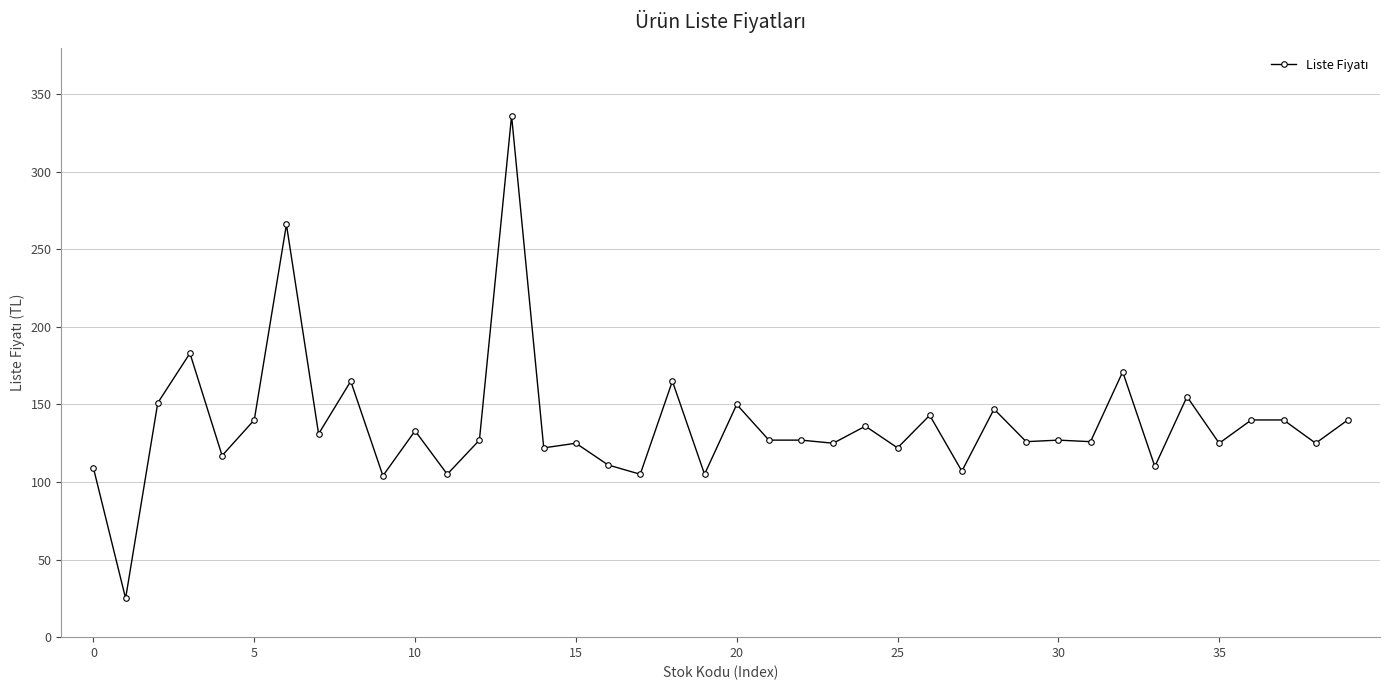

What is the maximum value shown in the chart?

336